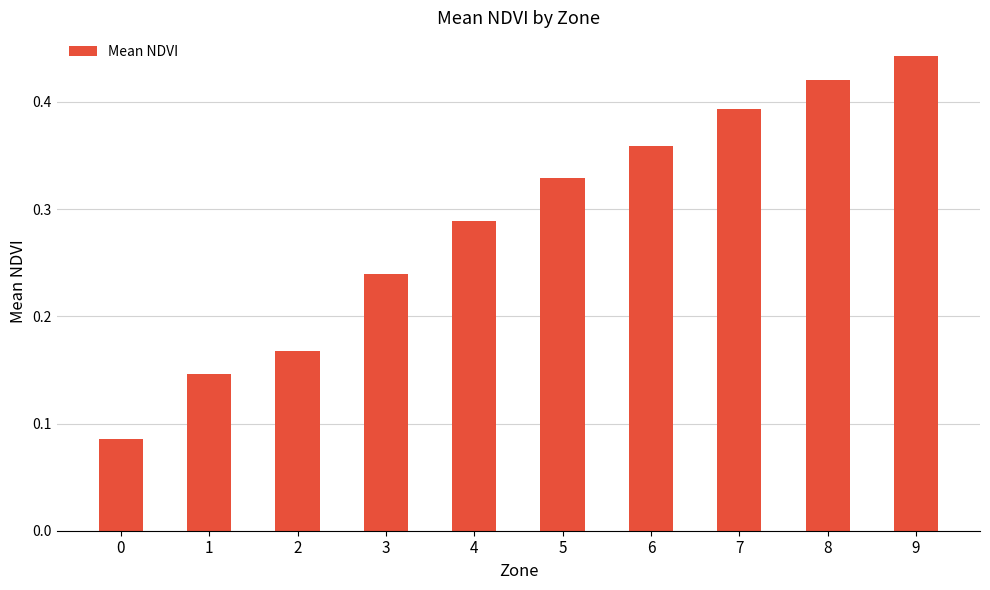

What is the change in value from 3 to 5?

+0.1